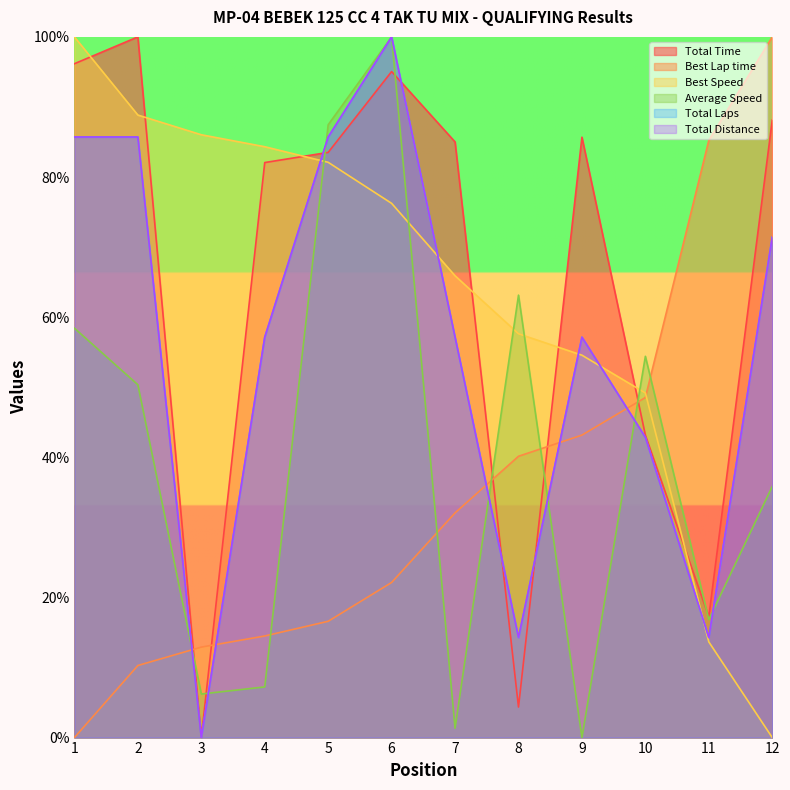

Is it true that Total Time equals 96.2 at 1?

True